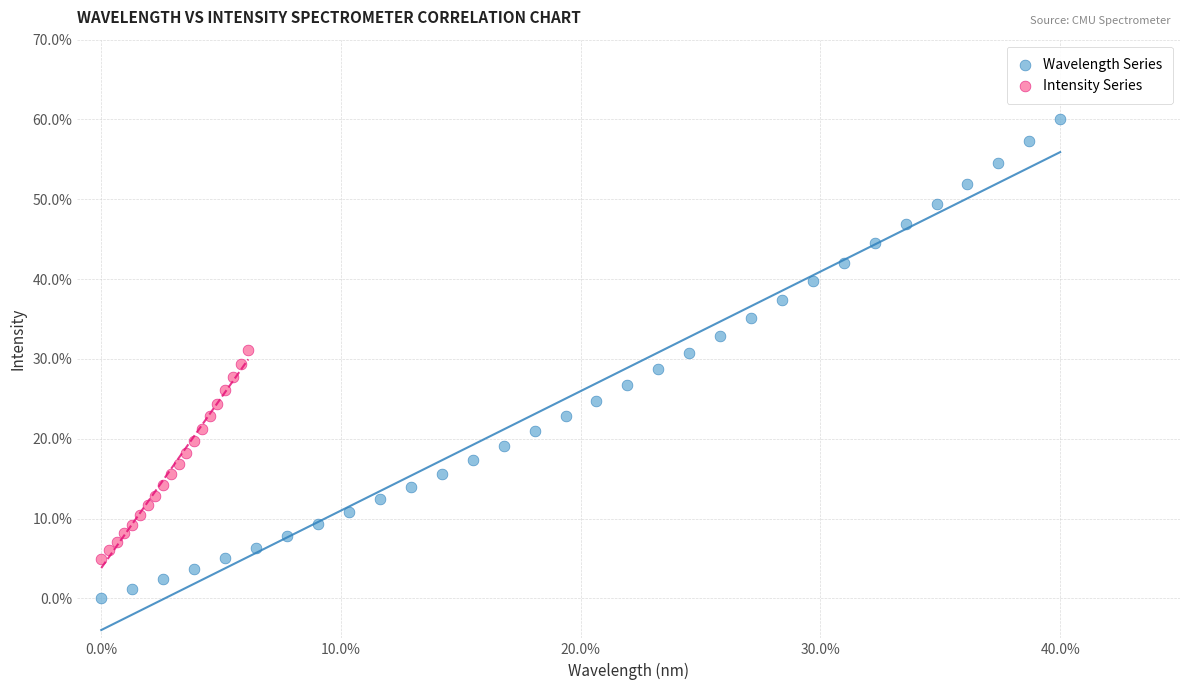

Which series reaches the maximum Y coordinate?

Wavelength Series